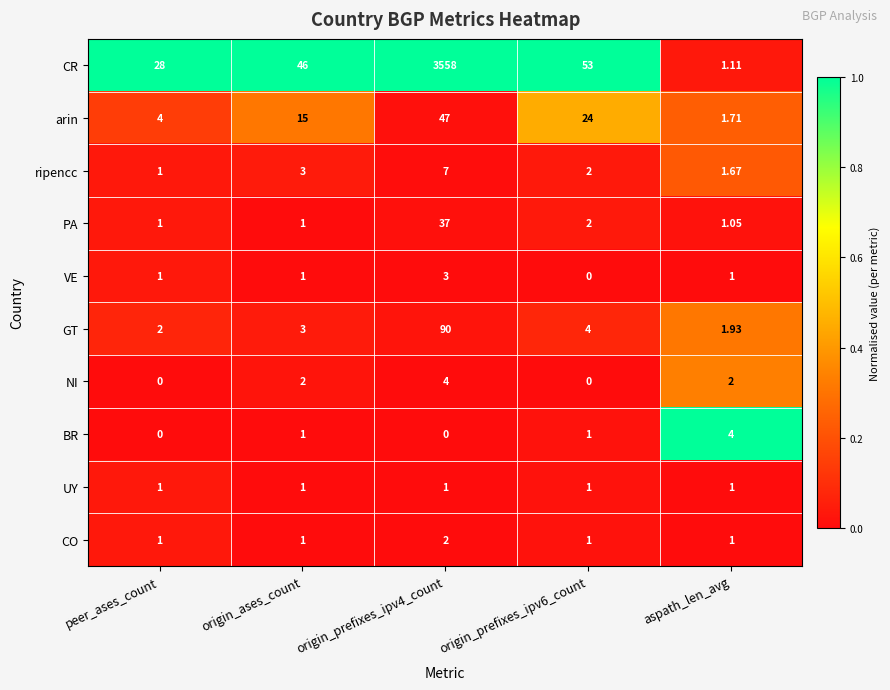

Which series has the widest spread of values?

CR